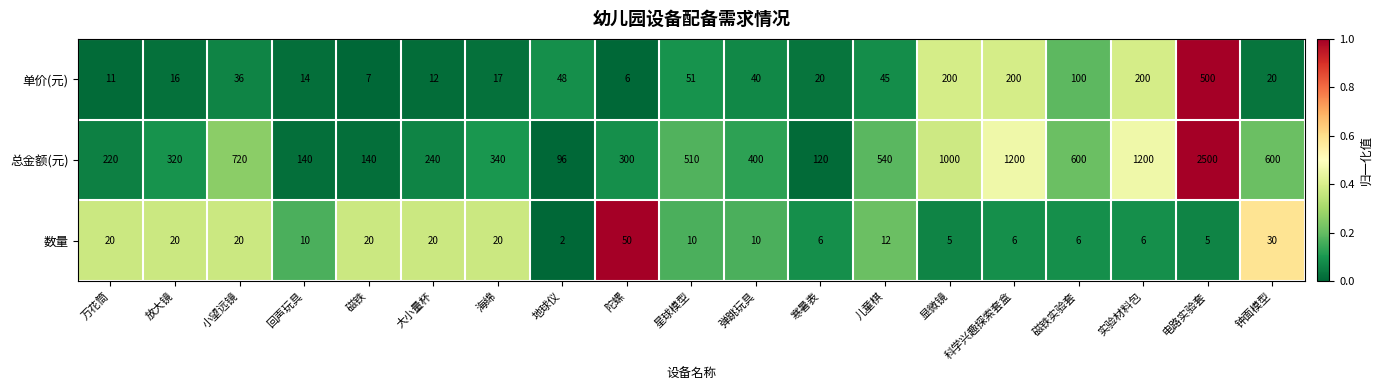

What is the difference between the highest and lowest values at 显微镜?

995